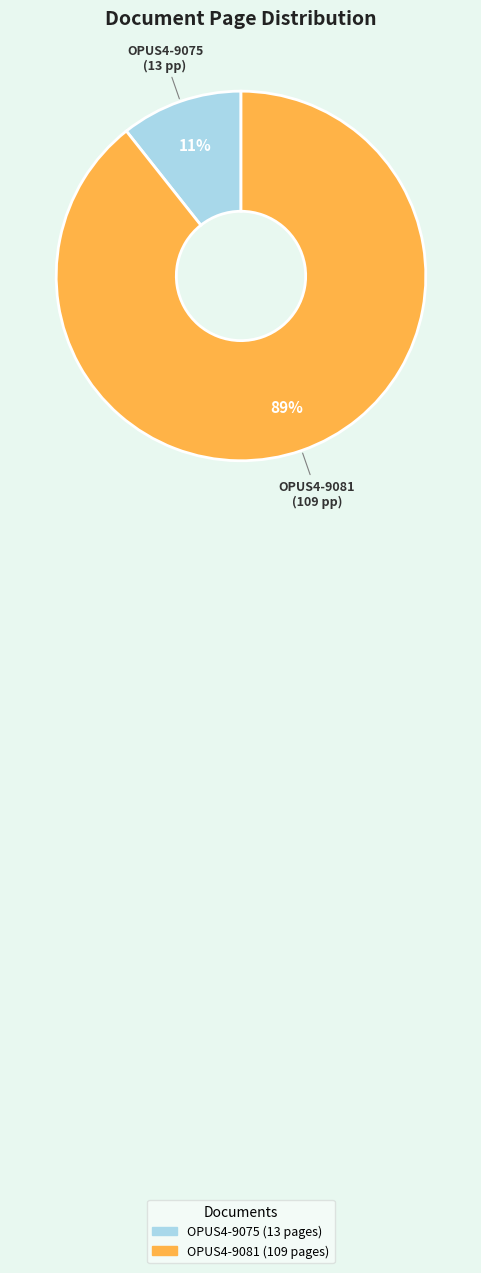

To the nearest percent, what percentage of the pie is OPUS4-9075?

11%